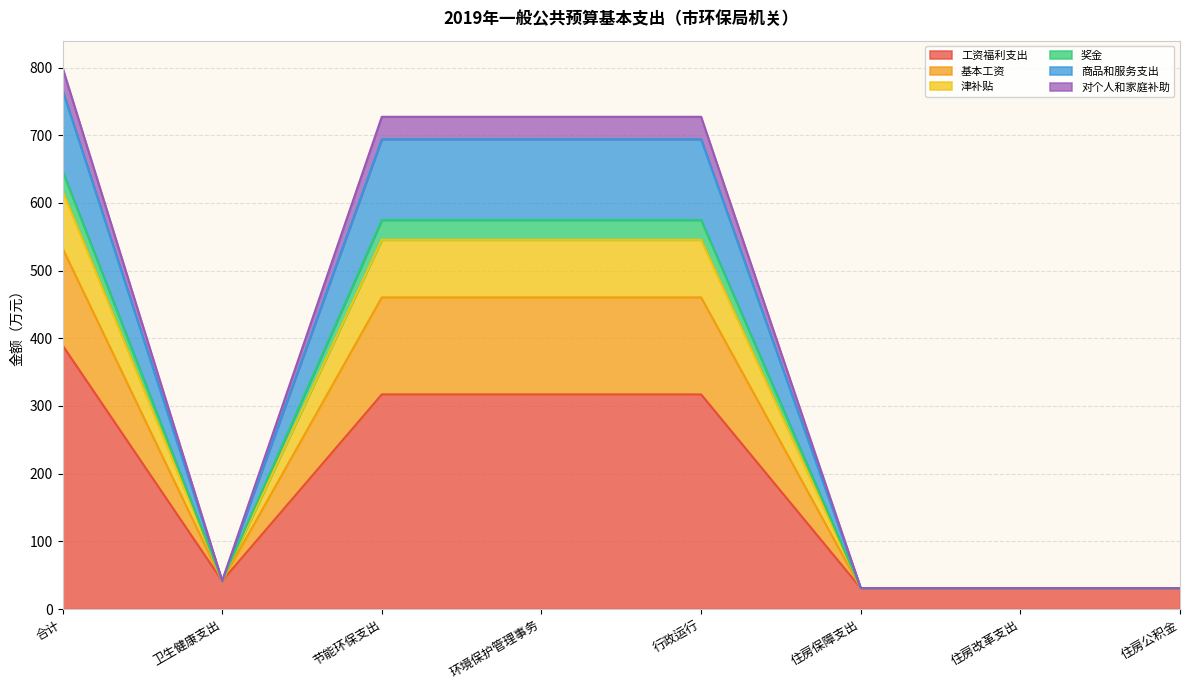

How many data points in 工资福利支出 are above 317?

4